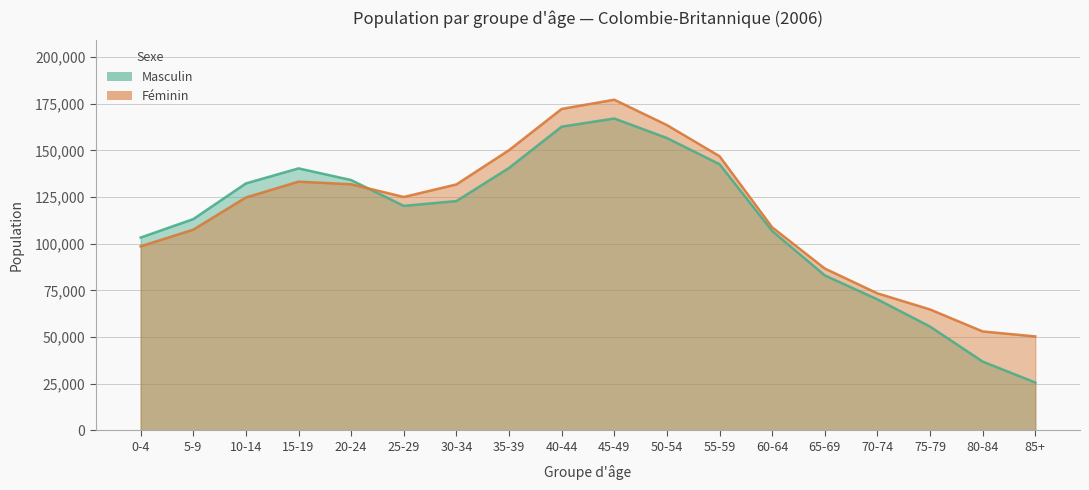

True or false: Féminin and Masculin cross at least once.

True